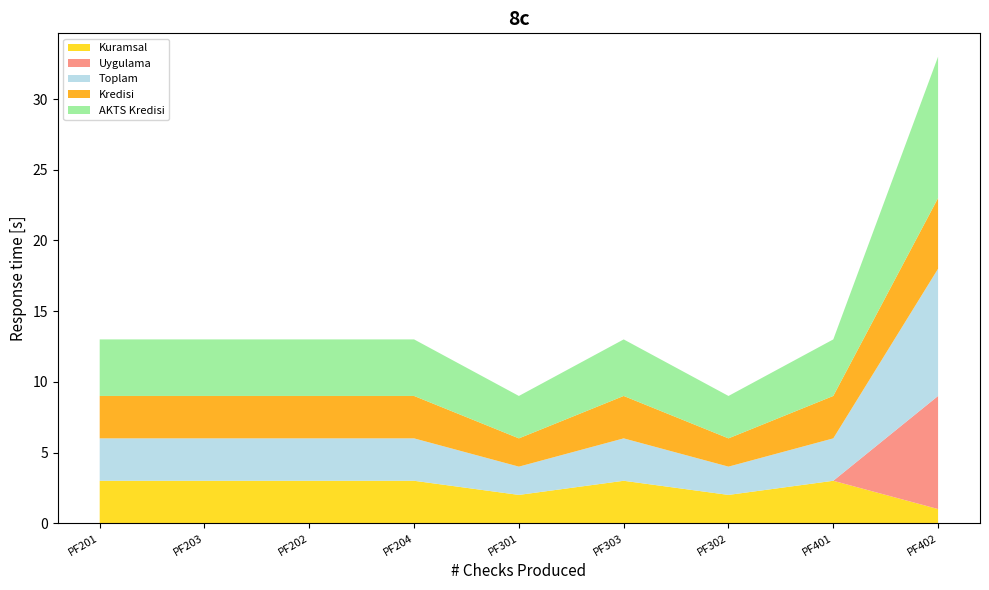

Reading right to left, transcribe all the data shown in this chart.

Kuramsal: PF402=1	PF401=3	PF302=2	PF303=3	PF301=2	PF204=3	PF202=3	PF203=3	PF201=3
Uygulama: PF402=8	PF401=0	PF302=0	PF303=0	PF301=0	PF204=0	PF202=0	PF203=0	PF201=0
Toplam: PF402=9	PF401=3	PF302=2	PF303=3	PF301=2	PF204=3	PF202=3	PF203=3	PF201=3
Kredisi: PF402=5	PF401=3	PF302=2	PF303=3	PF301=2	PF204=3	PF202=3	PF203=3	PF201=3
AKTS Kredisi: PF402=10	PF401=4	PF302=3	PF303=4	PF301=3	PF204=4	PF202=4	PF203=4	PF201=4